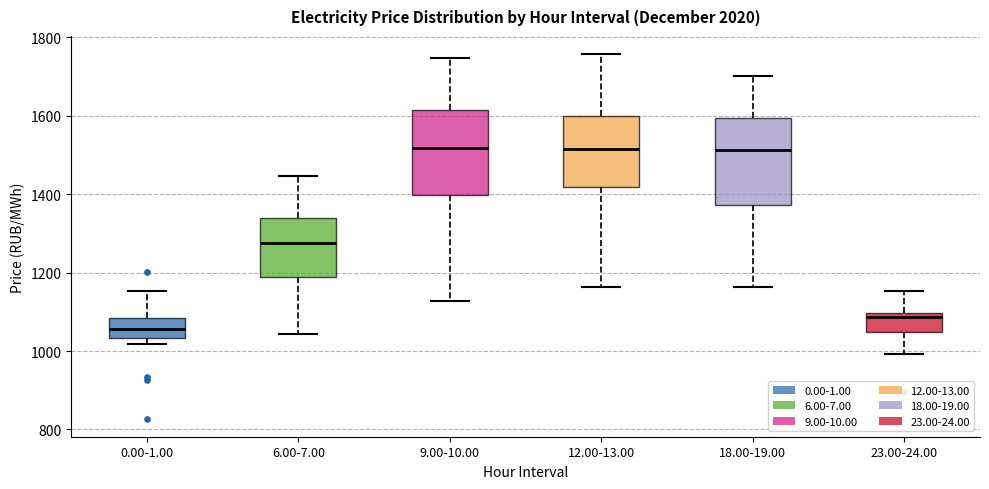

Where is the lower edge of the box for 23.00-24.00 on the y-axis? The values are not printed on the chart, so give them approximately, as read against the axis.

1040